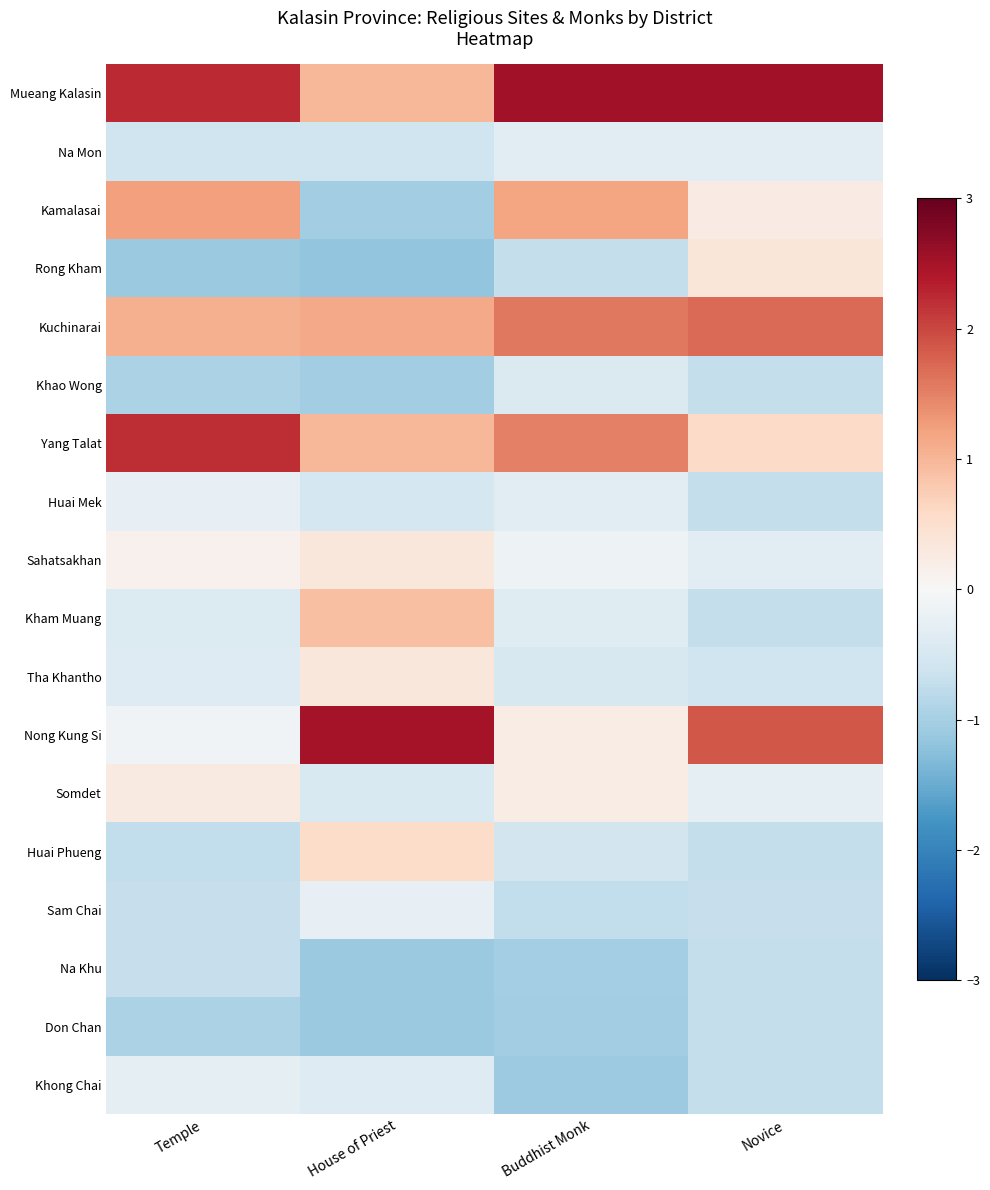

Which series has the largest range (max minus min)?

Nong Kung Si